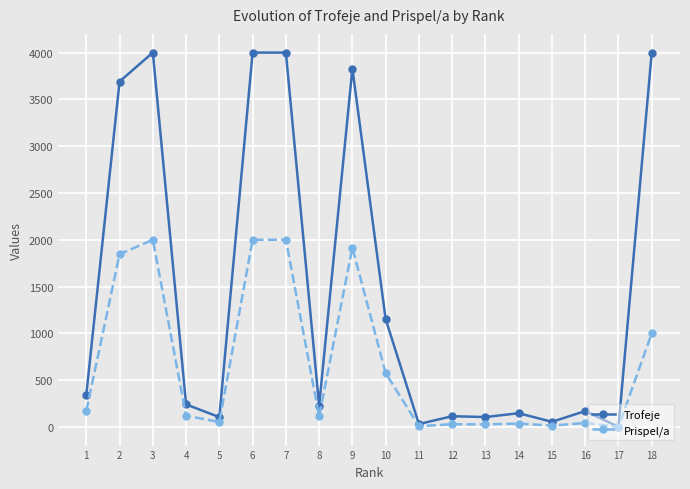

Where is the first local maximum for Trofeje?

3